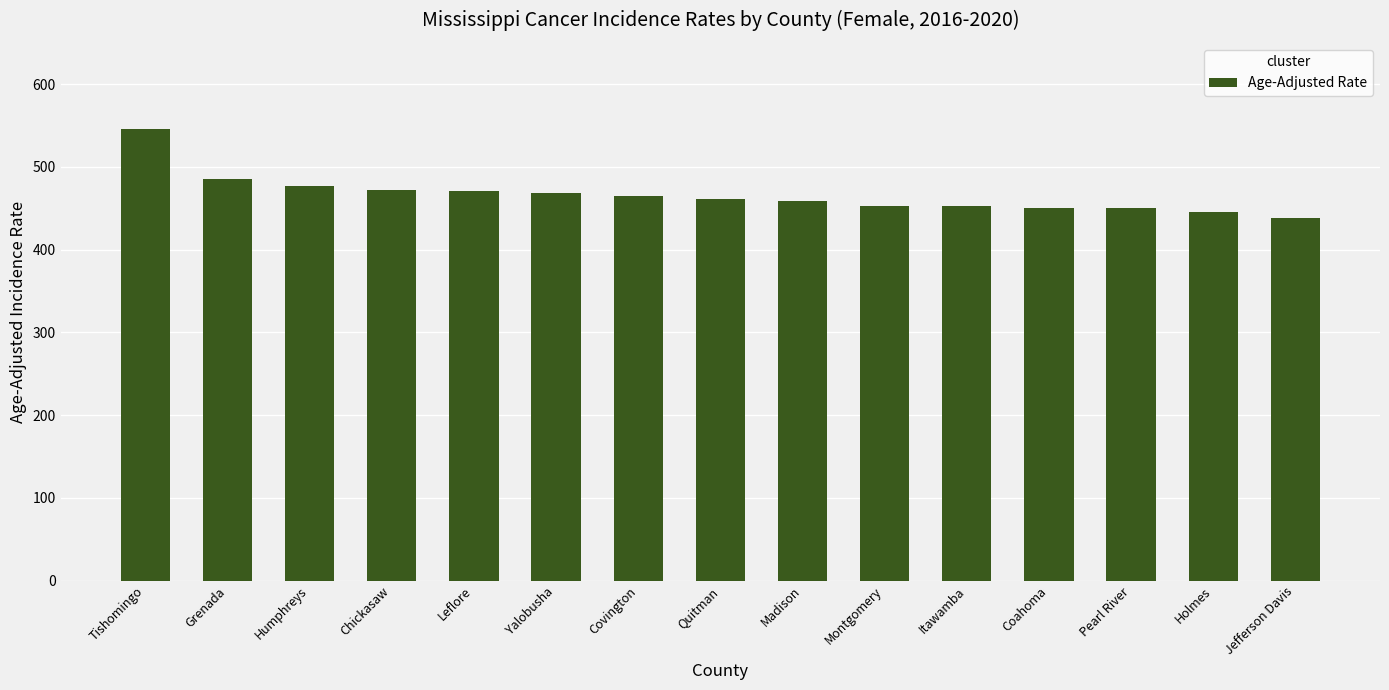

At which category does the chart reach its peak across all series?

Tishomingo